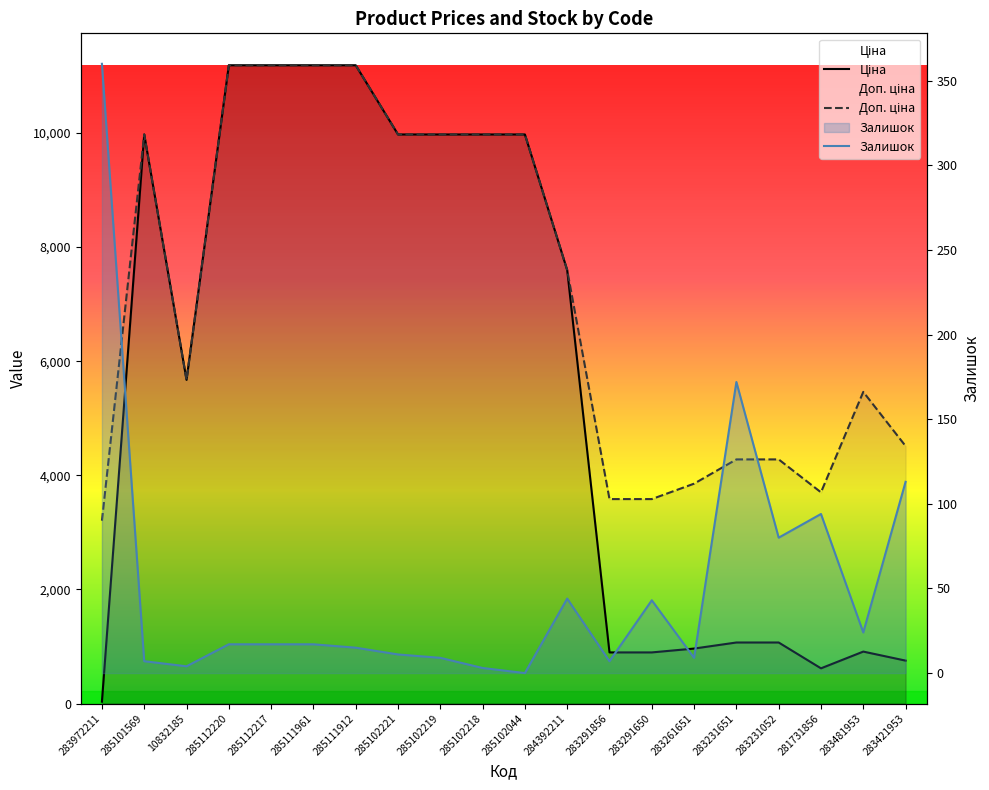

Is it true that Доп. ціна equals 9975.0 at 285102221?

True